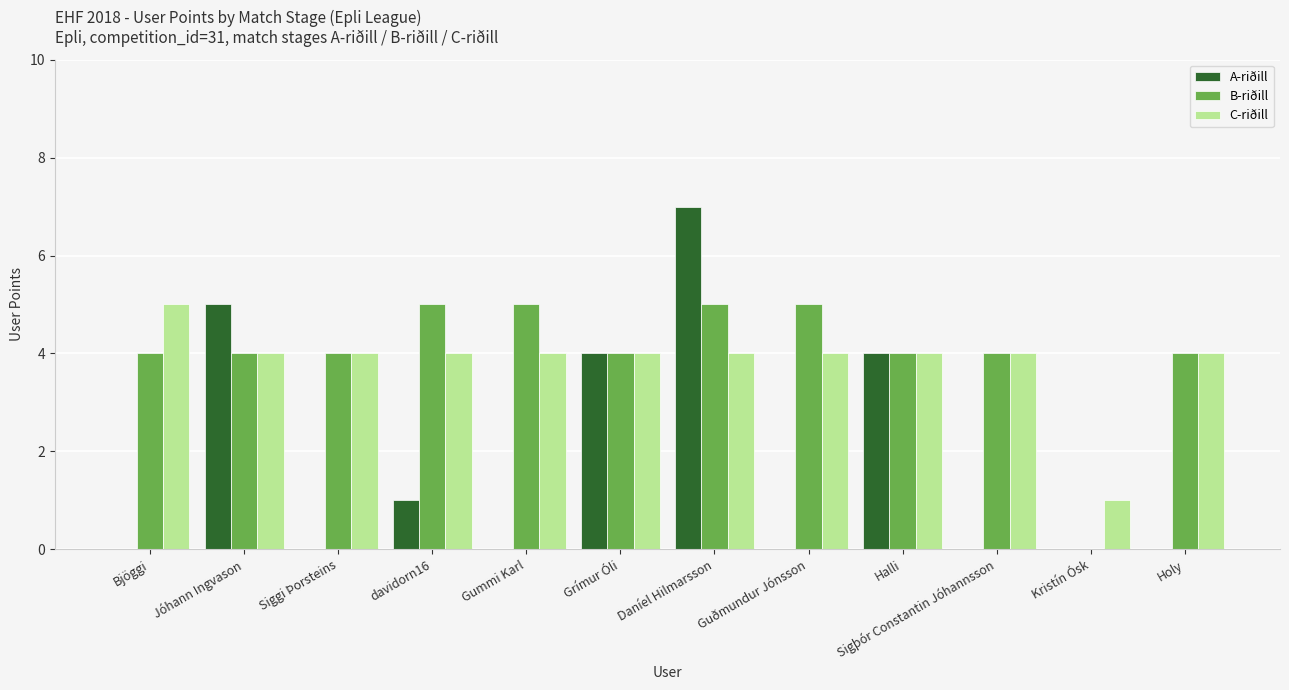

Are the bars grouped side by side (vs. stacked)?

Yes